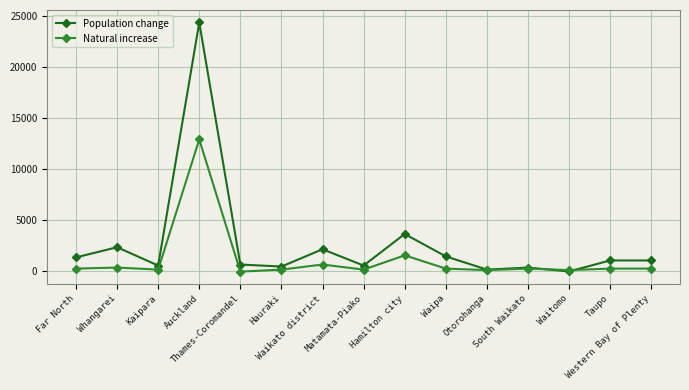

Rank the series by their maximum value, from highest to lowest.

Population change, Natural increase